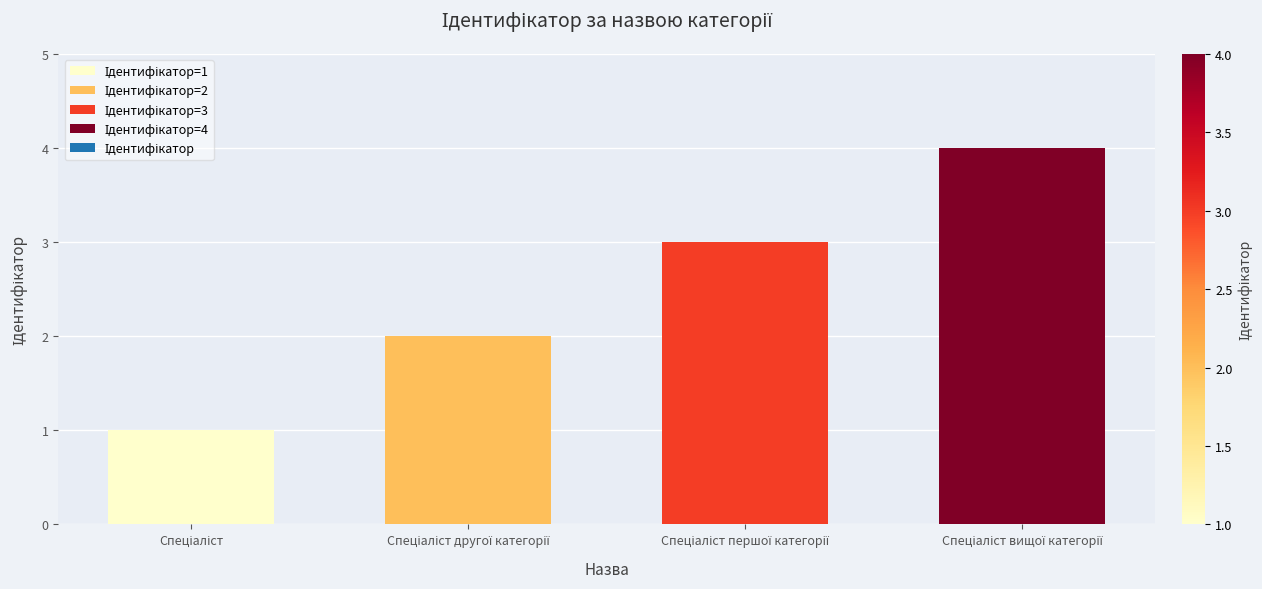

Count the number of categories in the chart.

4